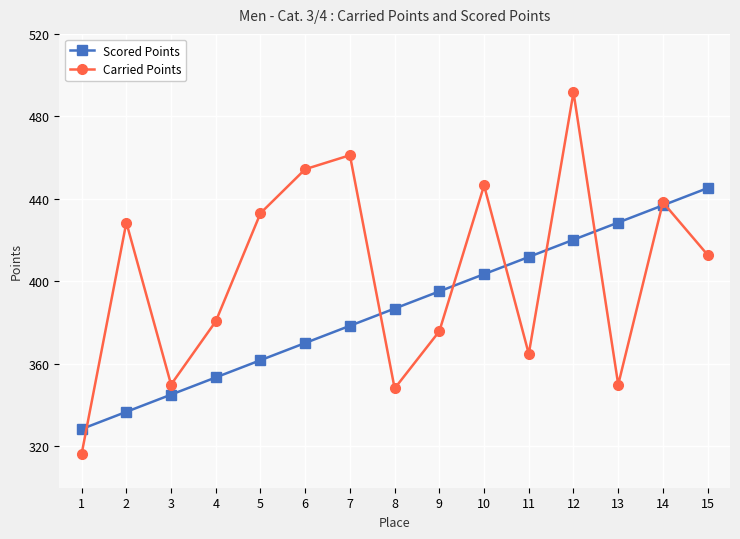

What is the difference between the highest and lowest values at 1?

12.0